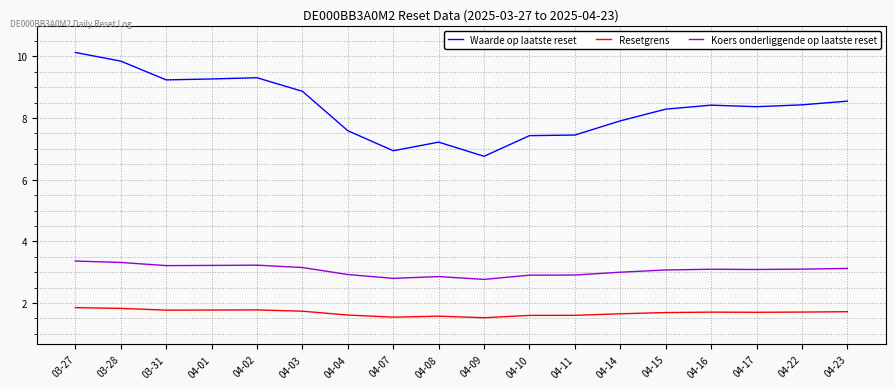

List the series in order of their overall mean, lowest first.

Resetgrens, Koers onderliggende op laatste reset, Waarde op laatste reset